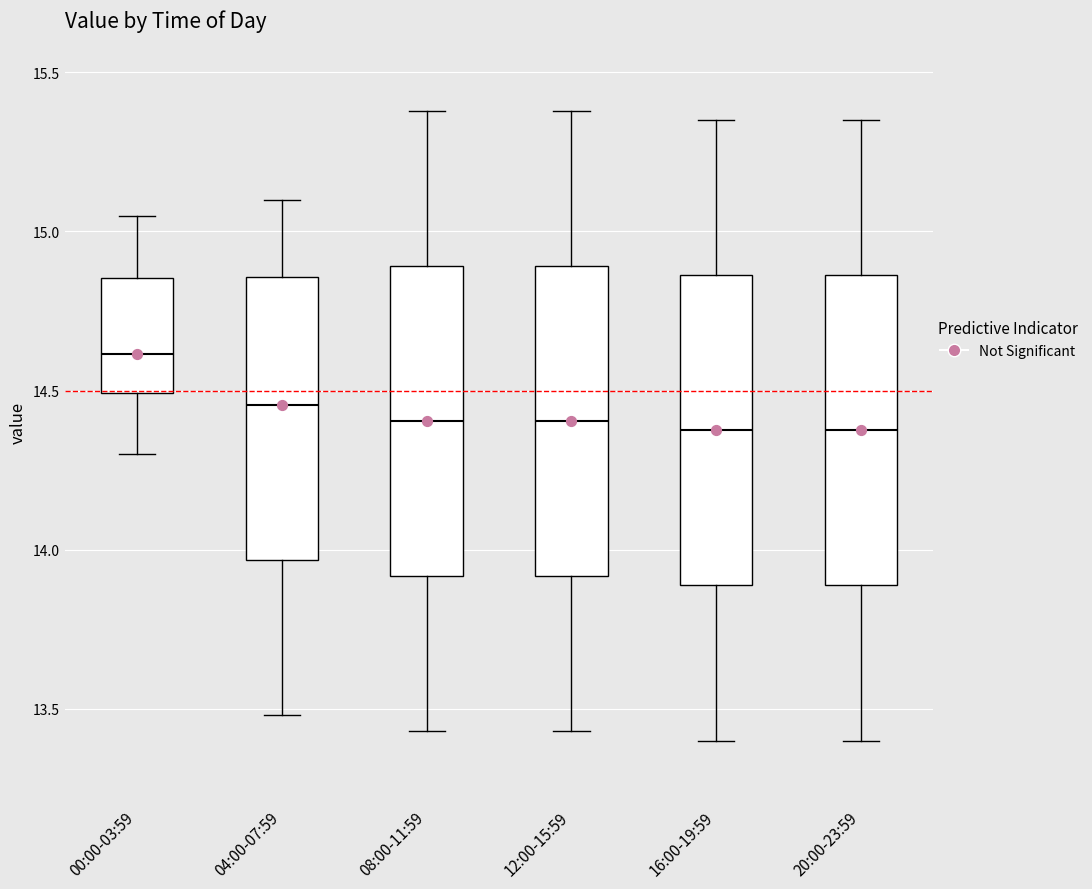

Reading left to right, transcribe this box plot: for each box, give where its median line is, the range the box spans, and where its two whiskers end, as read against the y-axis. The values are not printed on the chart, so give them approximately, as read against the axis.

00:00-03:59: median 14.60, box 14.50 to 14.85, whiskers 14.30 to 15.05
04:00-07:59: median 14.45, box 13.95 to 14.85, whiskers 13.50 to 15.10
08:00-11:59: median 14.40, box 13.90 to 14.90, whiskers 13.45 to 15.40
12:00-15:59: median 14.40, box 13.90 to 14.90, whiskers 13.45 to 15.40
16:00-19:59: median 14.40, box 13.90 to 14.85, whiskers 13.40 to 15.35
20:00-23:59: median 14.40, box 13.90 to 14.85, whiskers 13.40 to 15.35